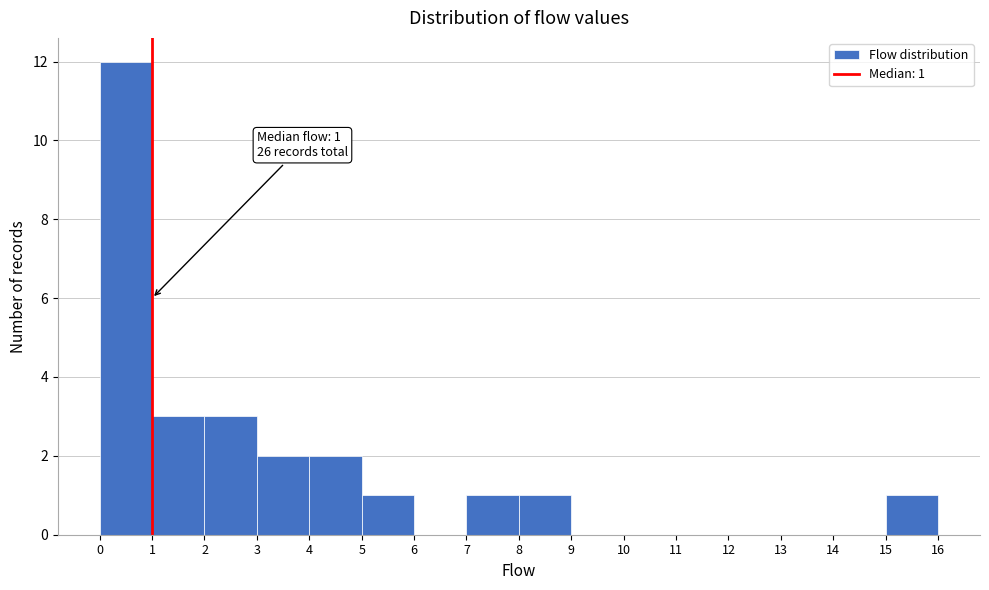

Which range on the x-axis has the tallest bar?

0 to 1